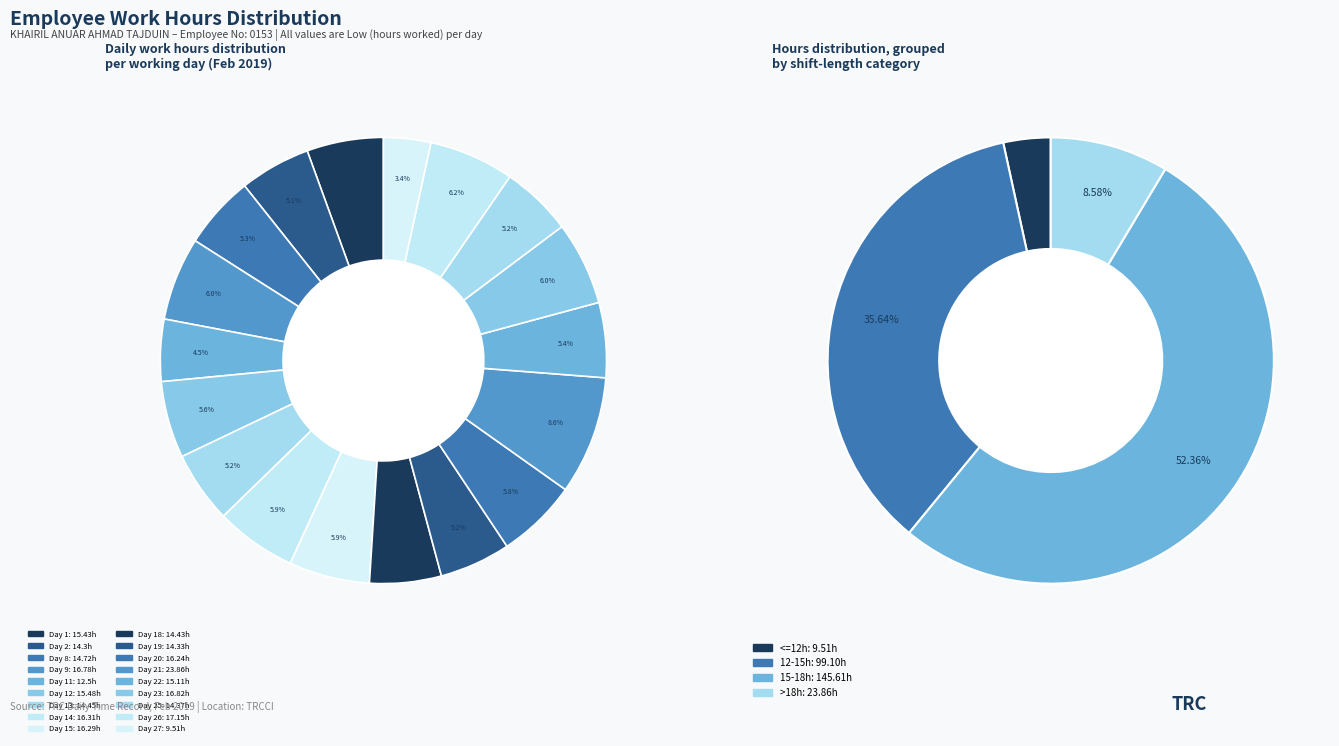

To the nearest percent, what is the combined percentage of Day 25 and Day 14?

11%